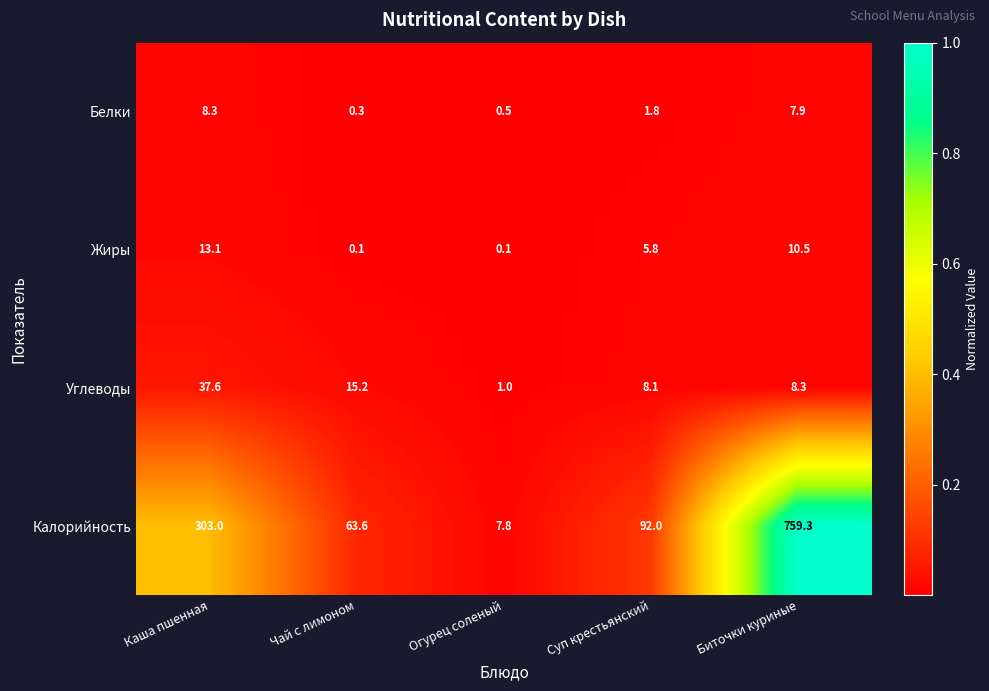

Is it true that Жиры equals 5.8 at Суп крестьянский?

True